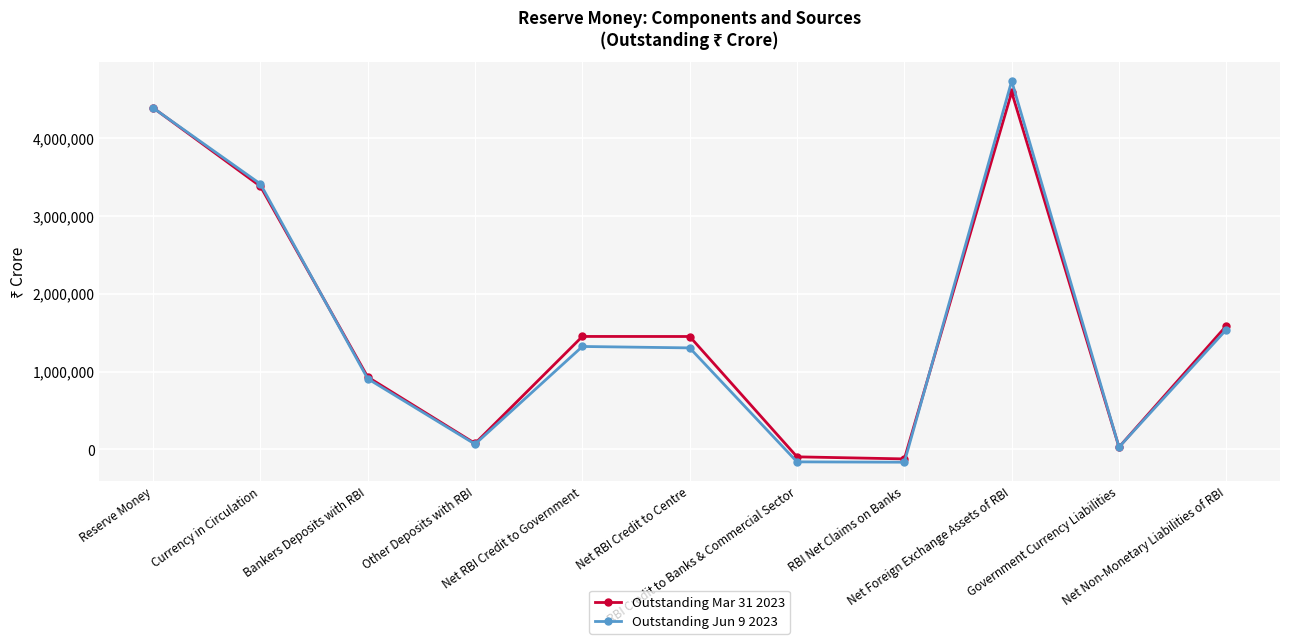

What is the label of the 9th point from the left?

Net Foreign Exchange Assets of RBI